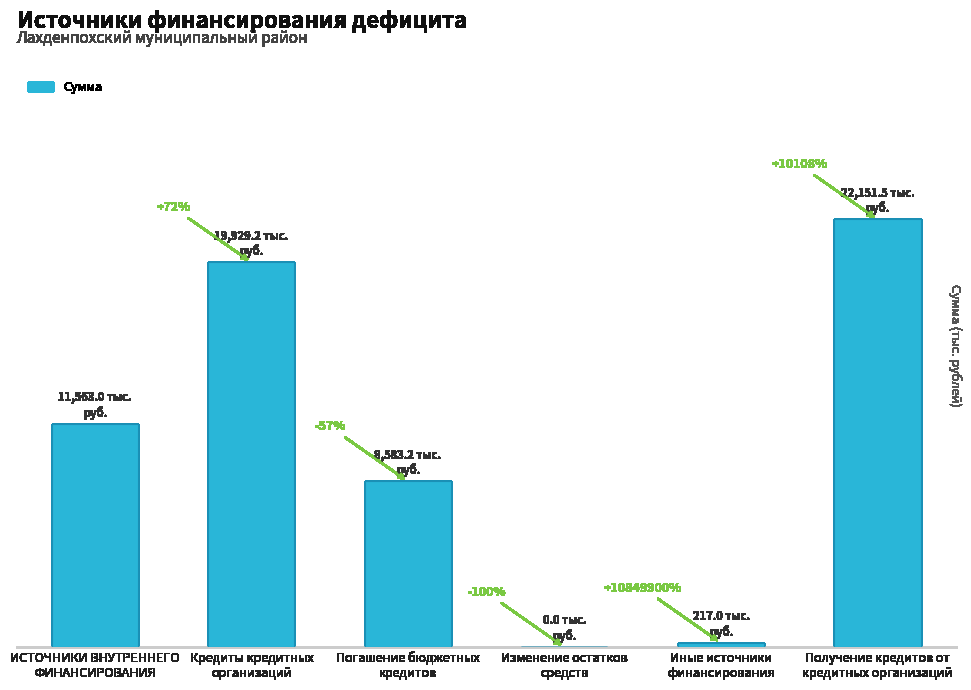

Between Получение кредитов от
кредитных организаций and Иные источники
финансирования, which is larger?

Получение кредитов от
кредитных организаций